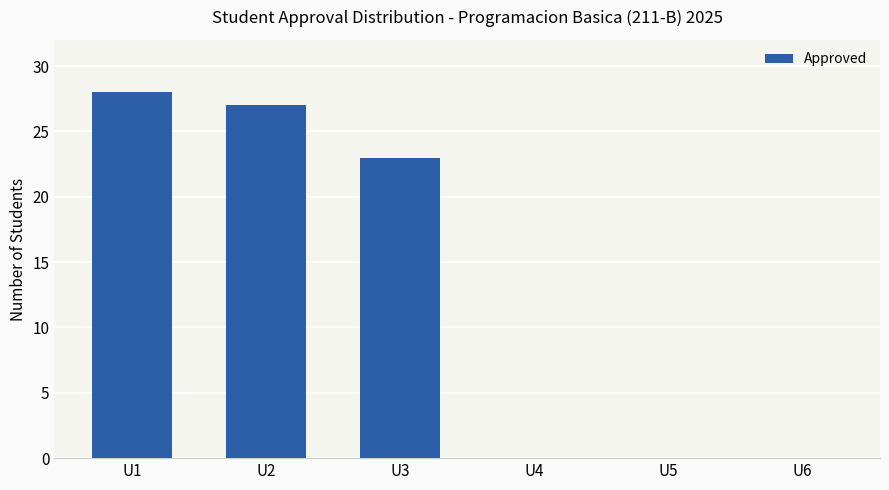

What is the sum of all values?

78